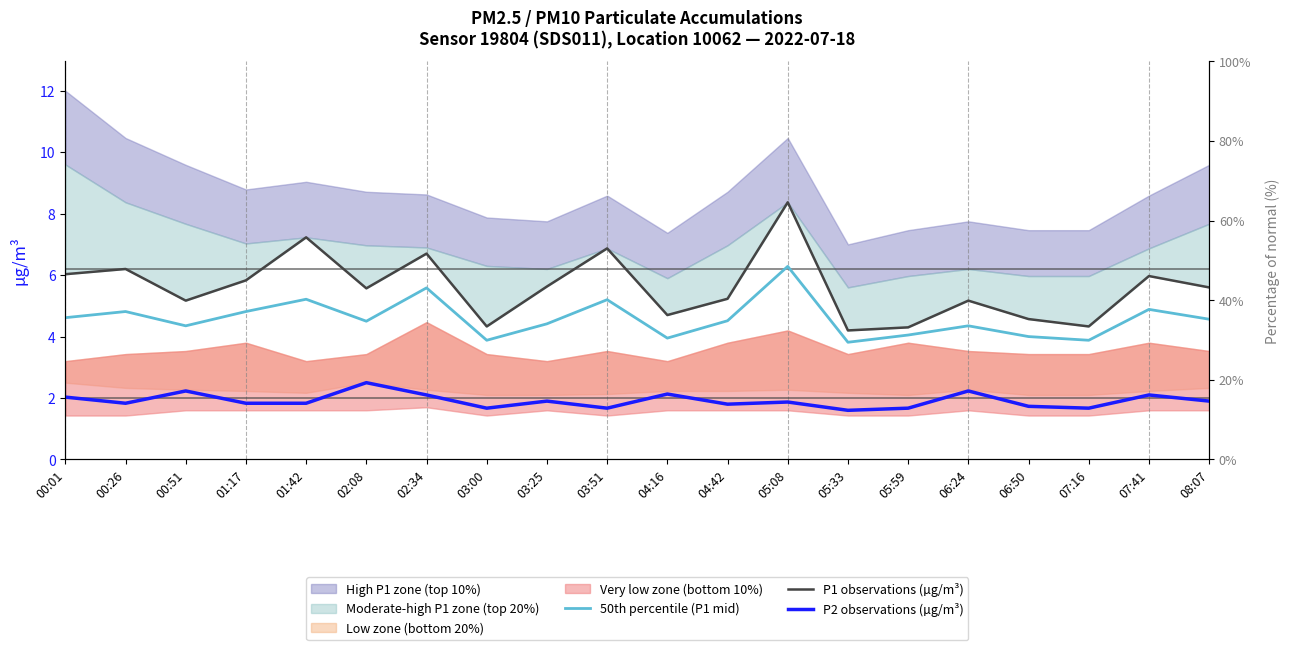

At which label does 50th percentile (P1 mid) first exceed 4?

00:01